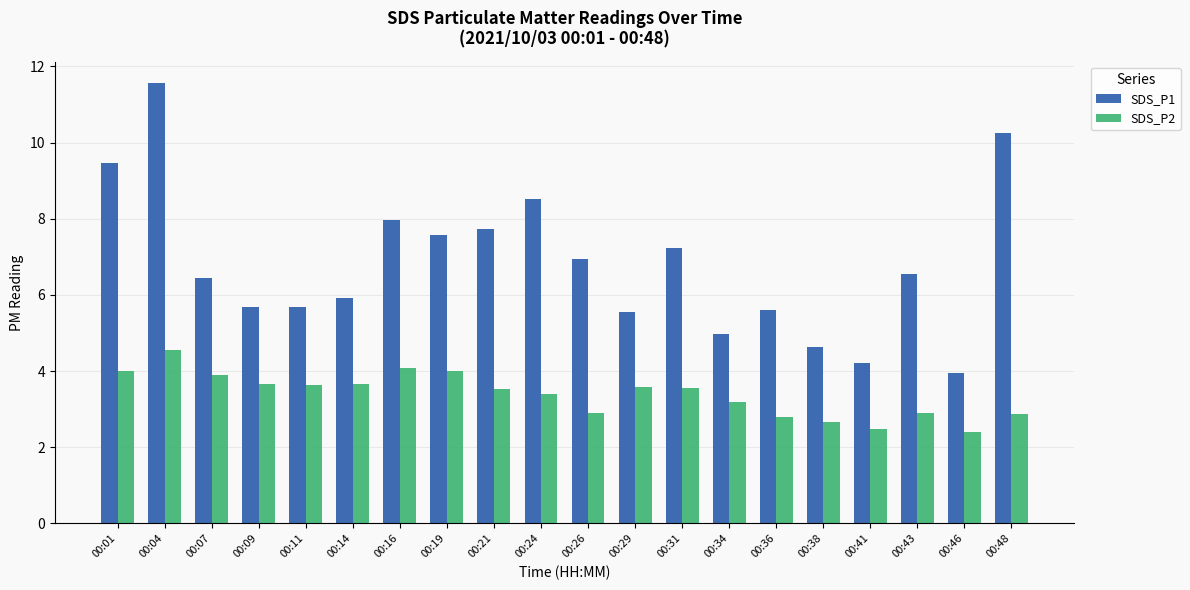

What is the difference between the second highest and minimum values in the SDS_P2 series?

1.7